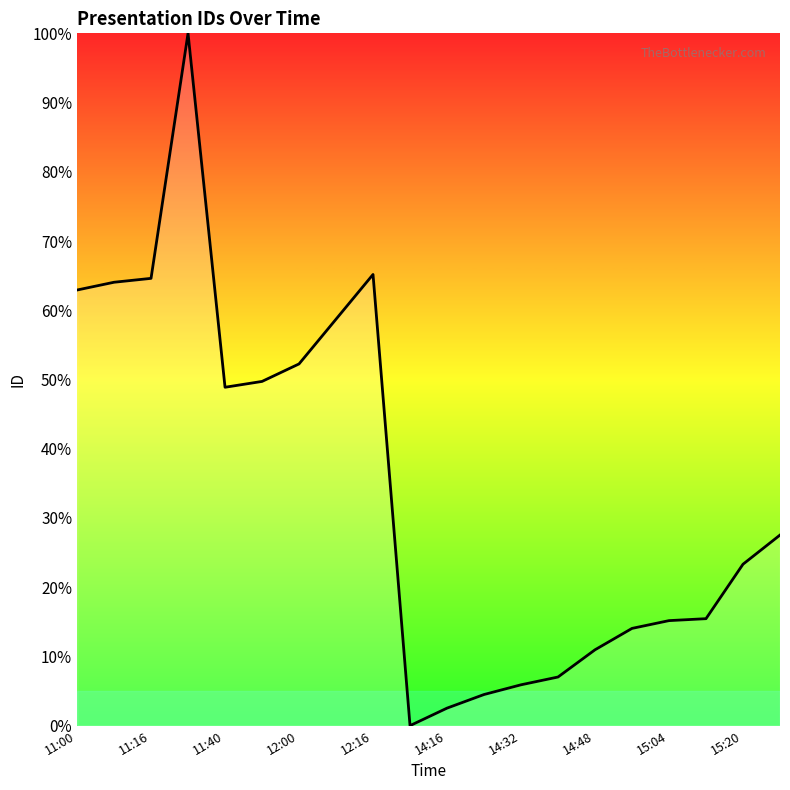

What is the difference between the maximum and minimum values?

100.0